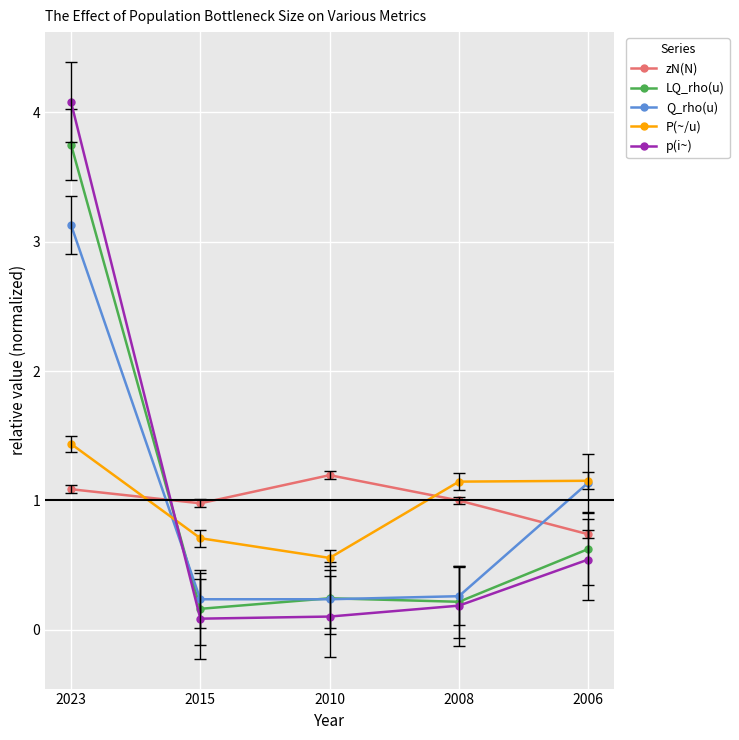

Where is the first local maximum for zN(N)?

2010